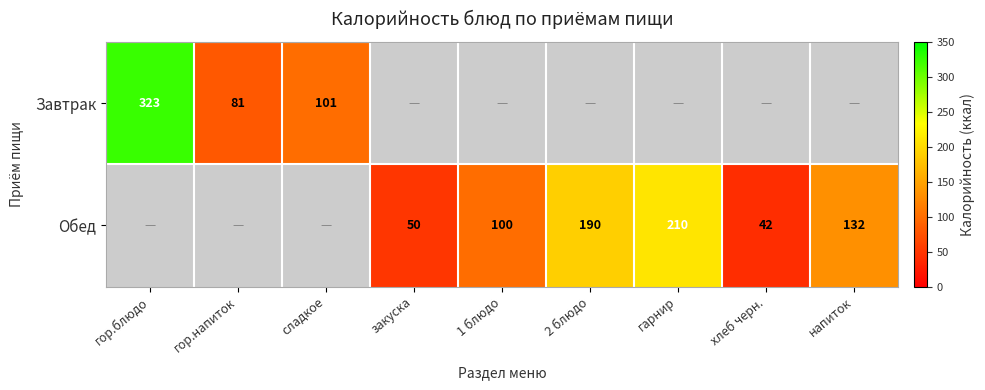

The Обед series shows 132 at напиток. True or false?

True